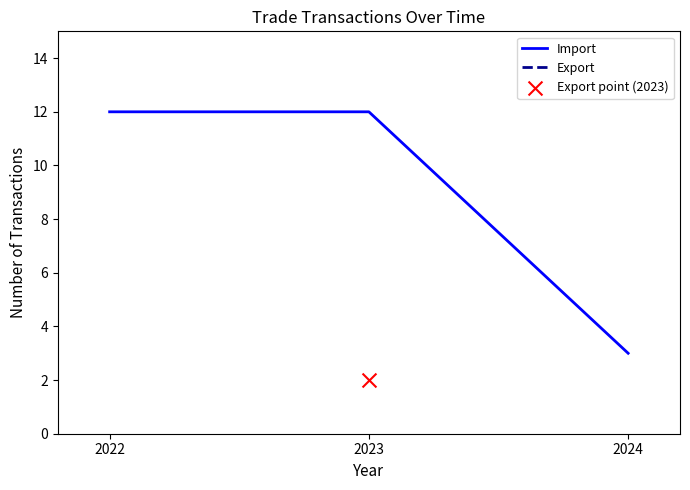

Between 2024 and 2023, which is larger?

2023